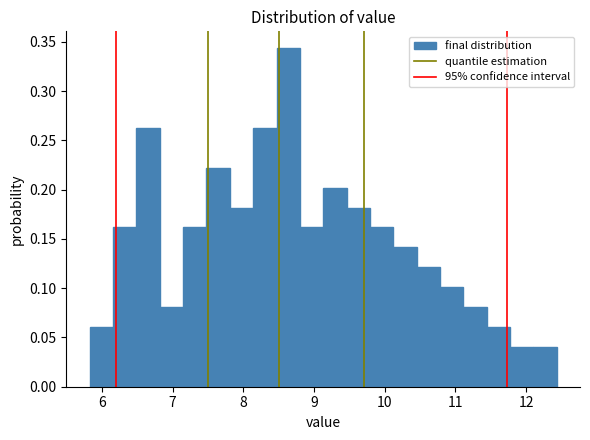

Around what value on the x-axis is the tallest bar? Give the approximate position of its centre, as read against the axis.

8.6